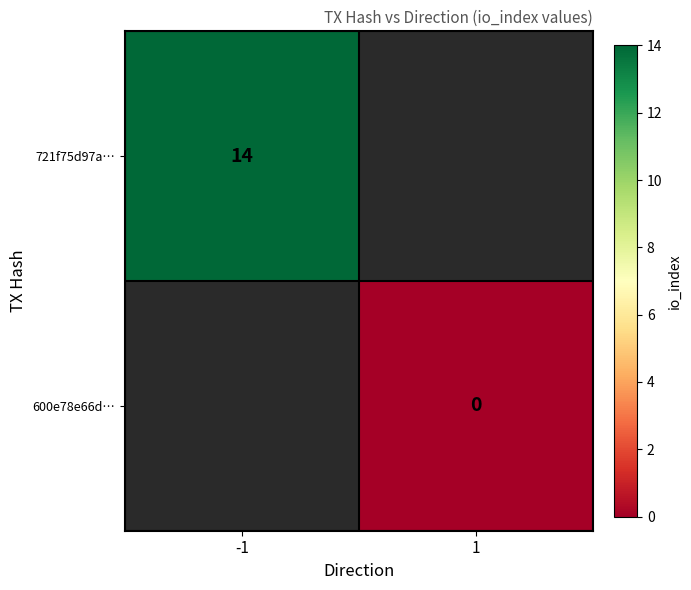

Is the value of 721f75d97a… at -1 greater than the value of 600e78e66d… at 1?

Yes